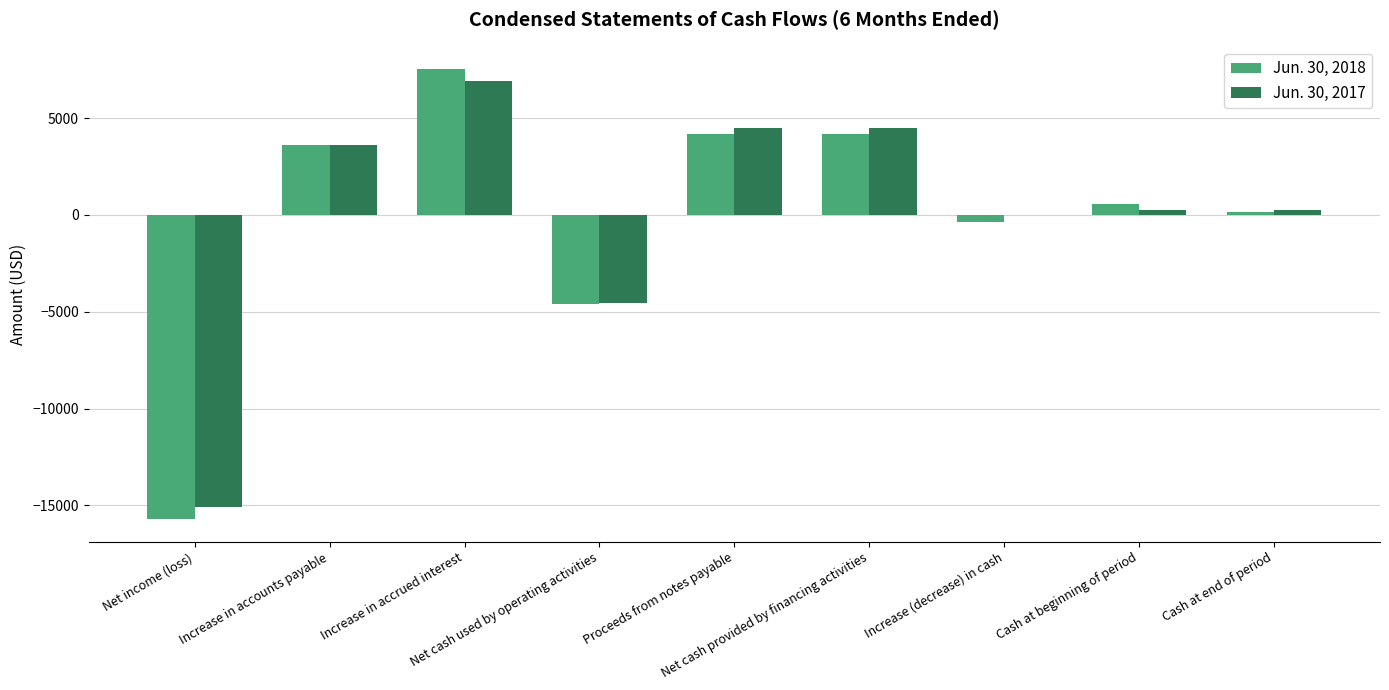

What is the sum of the Jun. 30, 2018 values at Cash at beginning of period and Net income (loss)?

-15164